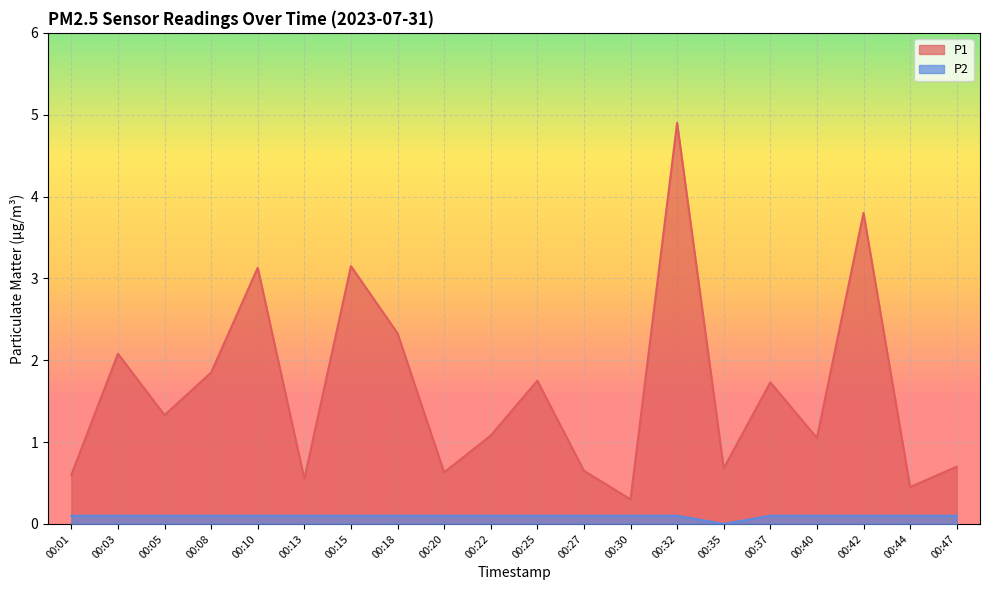

Reading left to right, transcribe all the data shown in this chart.

P1: 00:01=0.6	00:03=2.1	00:05=1.3	00:08=1.9	00:10=3.1	00:13=0.6	00:15=3.1	00:18=2.3	00:20=0.6	00:22=1.1	00:25=1.8	00:27=0.7	00:30=0.3	00:32=4.9	00:35=0.7	00:37=1.7	00:40=1.1	00:42=3.8	00:44=0.5	00:47=0.7
P2: 00:01=0.1	00:03=0.1	00:05=0.1	00:08=0.1	00:10=0.1	00:13=0.1	00:15=0.1	00:18=0.1	00:20=0.1	00:22=0.1	00:25=0.1	00:27=0.1	00:30=0.1	00:32=0.1	00:35=0.0	00:37=0.1	00:40=0.1	00:42=0.1	00:44=0.1	00:47=0.1